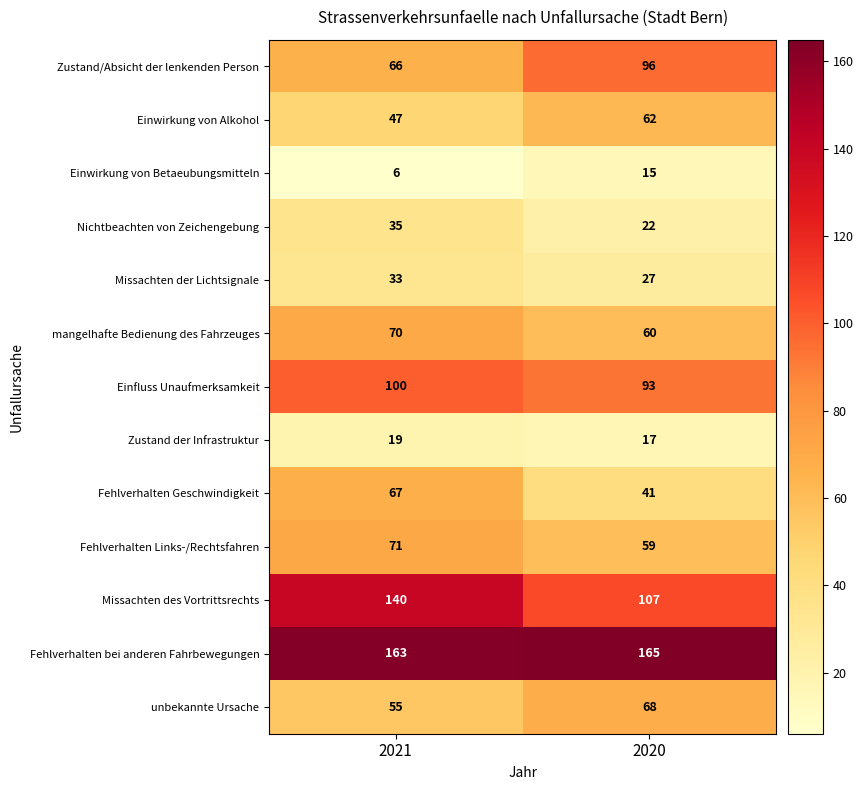

At which category does the chart reach its peak across all series?

2020